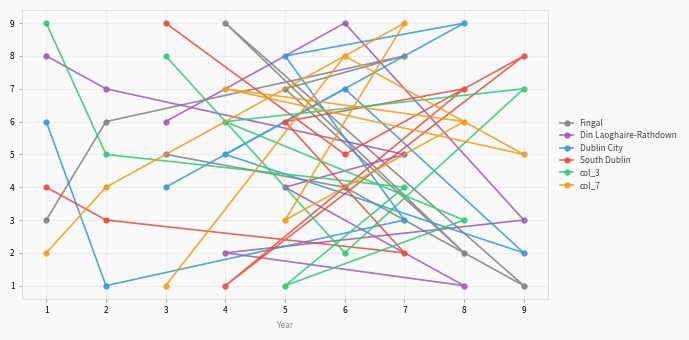

What is the approximate value of col_7 at 5?

3